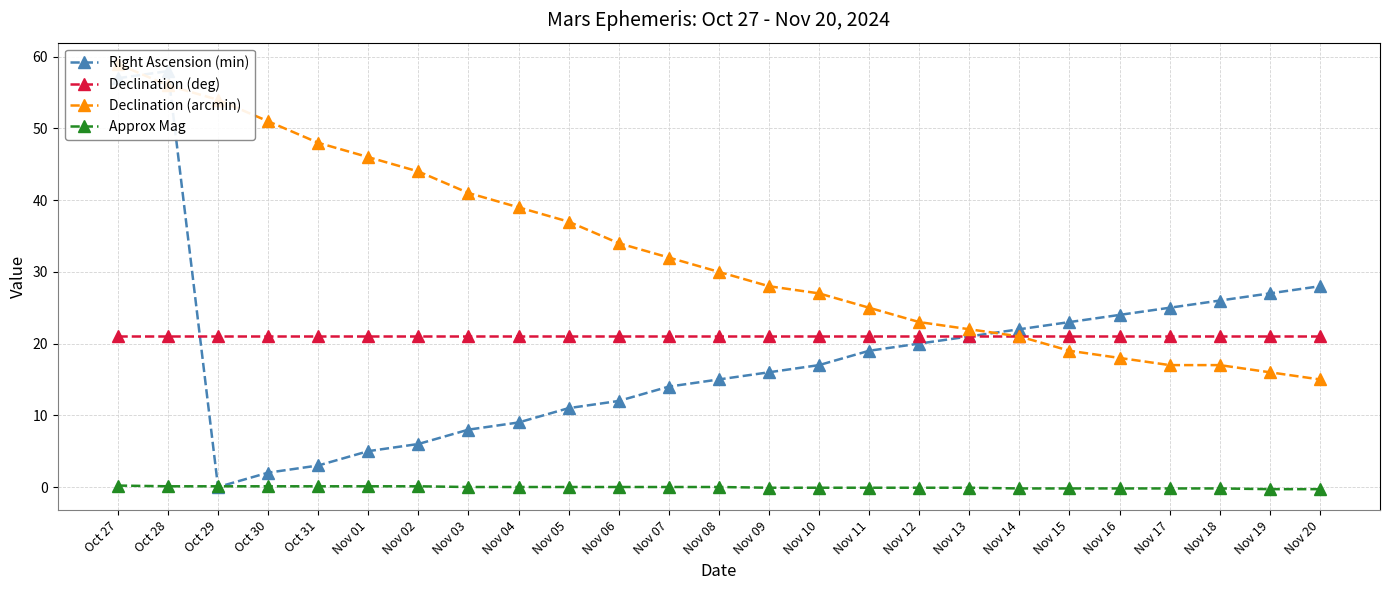

What is the sum of all Right Ascension (min) values?

468.0